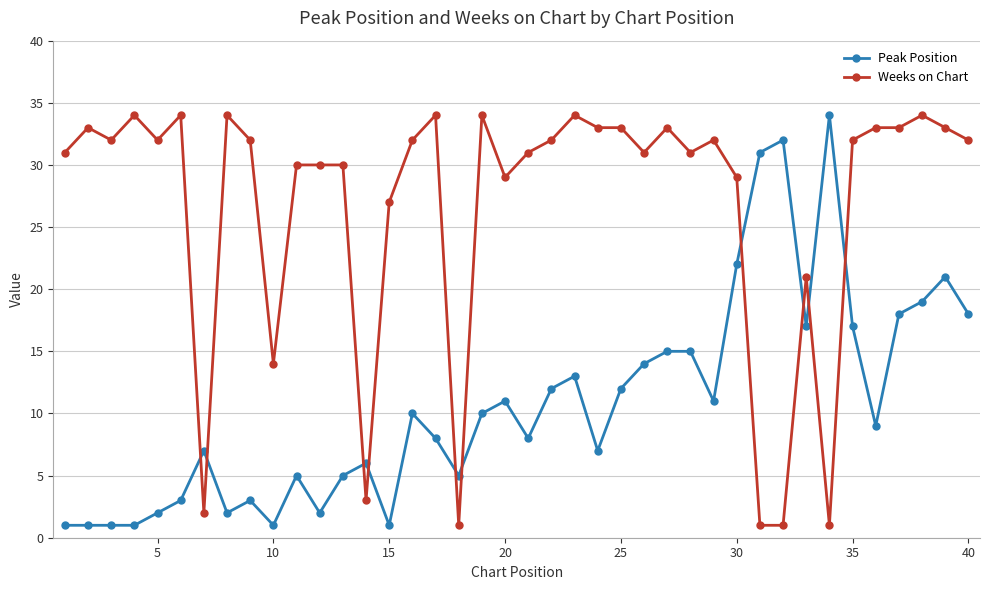

What is the difference between the maximum and second lowest values in the Peak Position series?

33